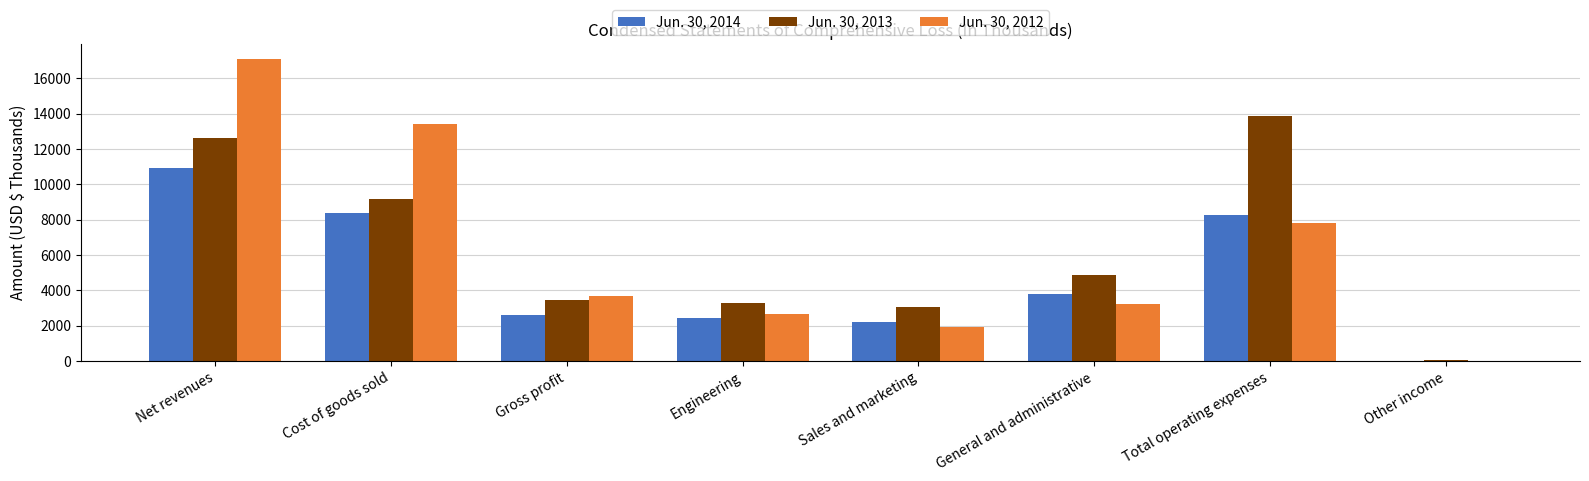

Which series has the largest range (max minus min)?

Jun. 30, 2012